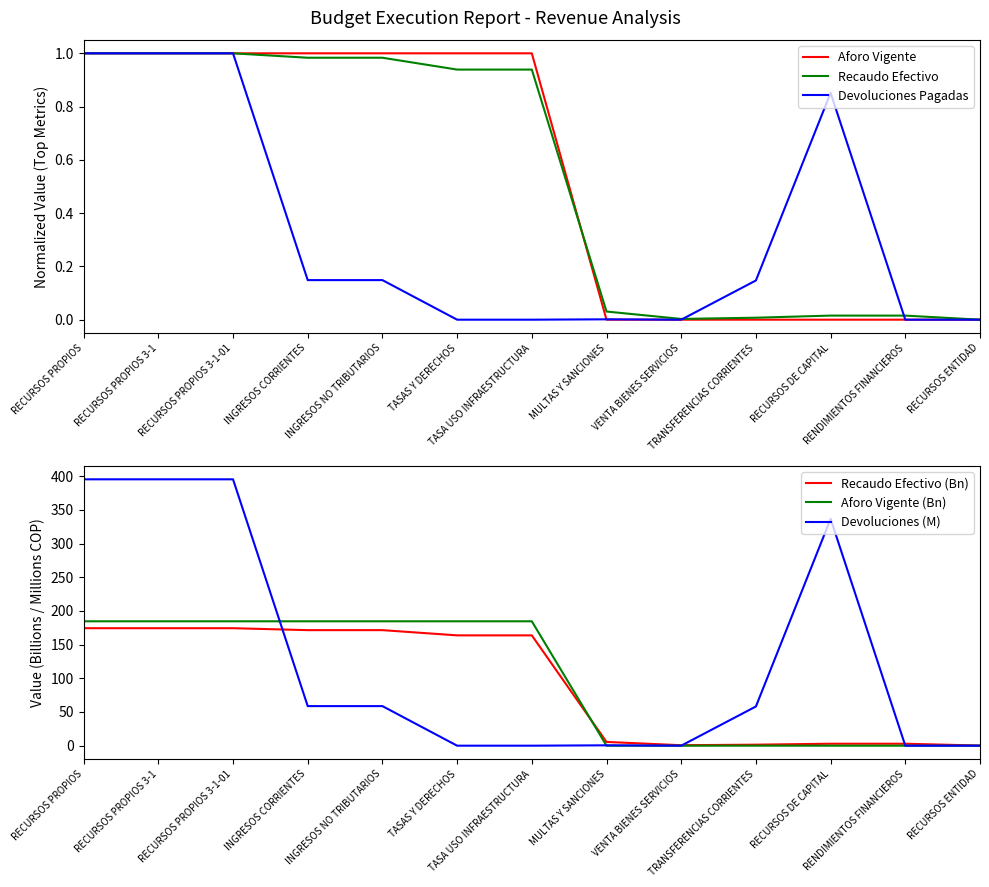

What is the label of the 3rd point from the right?

RECURSOS DE CAPITAL